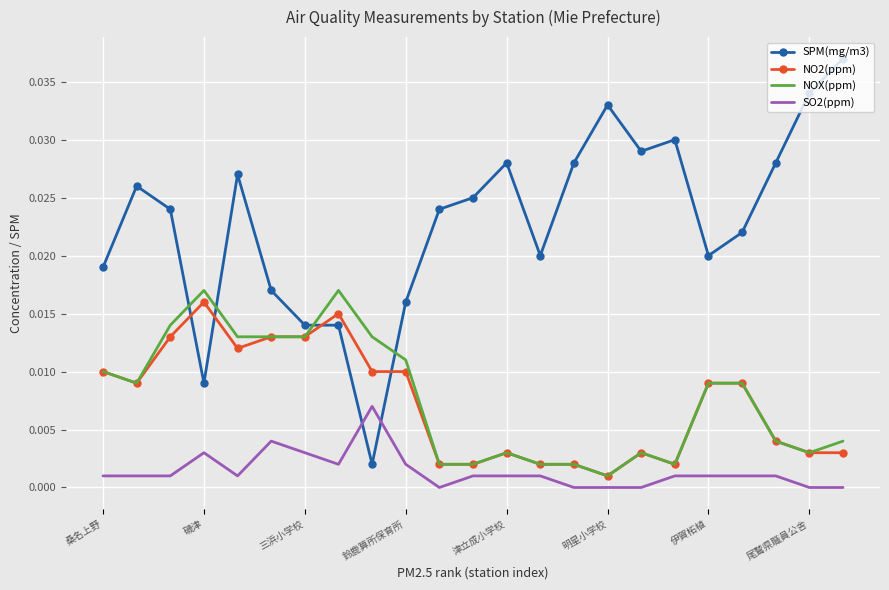

How many times do SPM(mg/m3) and SO2(ppm) cross each other?

2